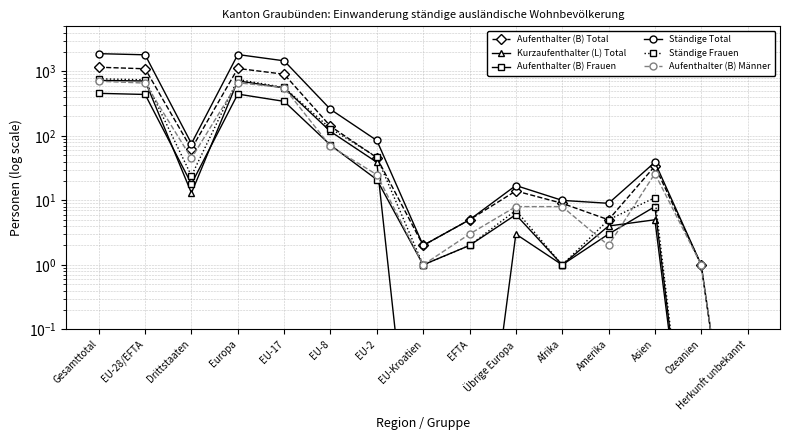

True or false: Kurzaufenthalter (L) Total and Aufenthalter (B) Frauen intersect in this chart.

True